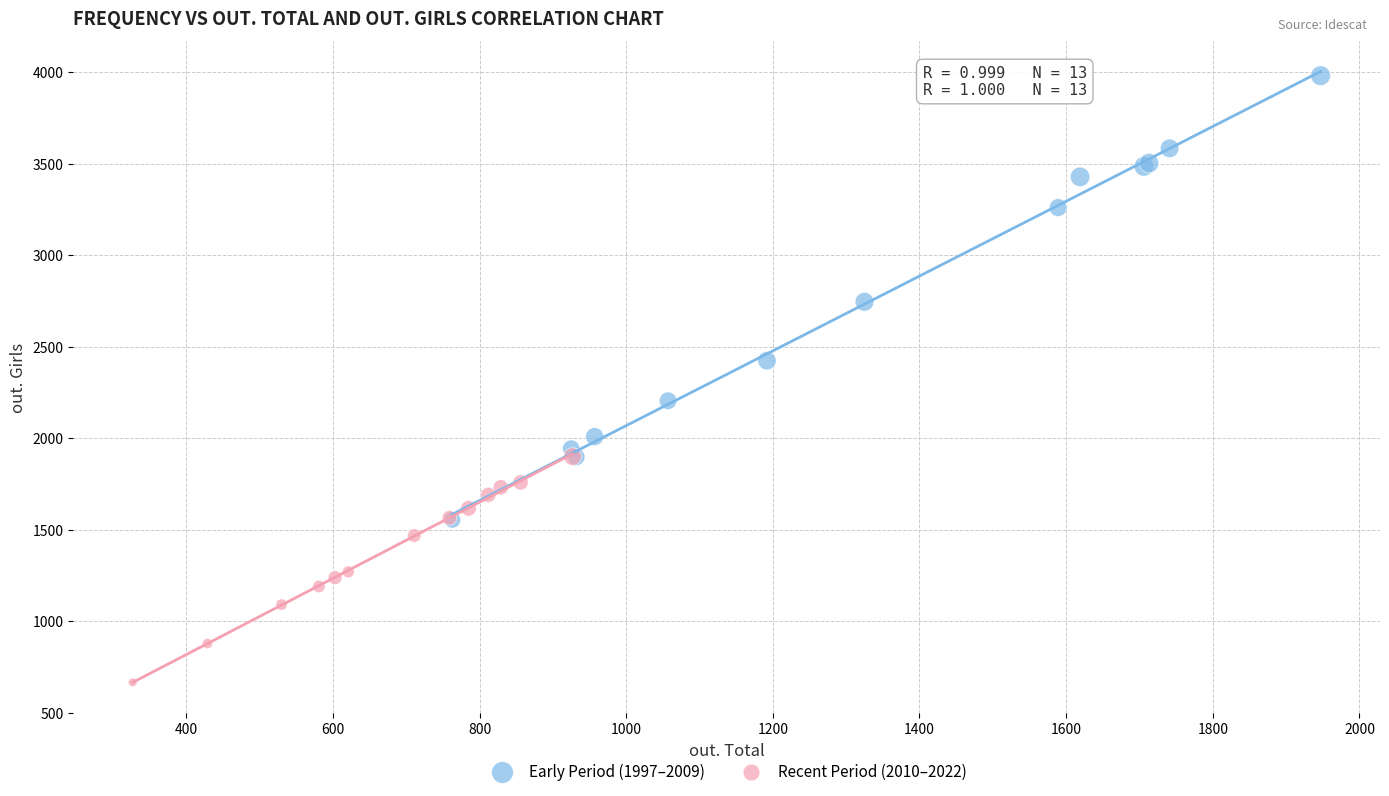

Which series contains the lowest Y value?

Recent Period (2010–2022)